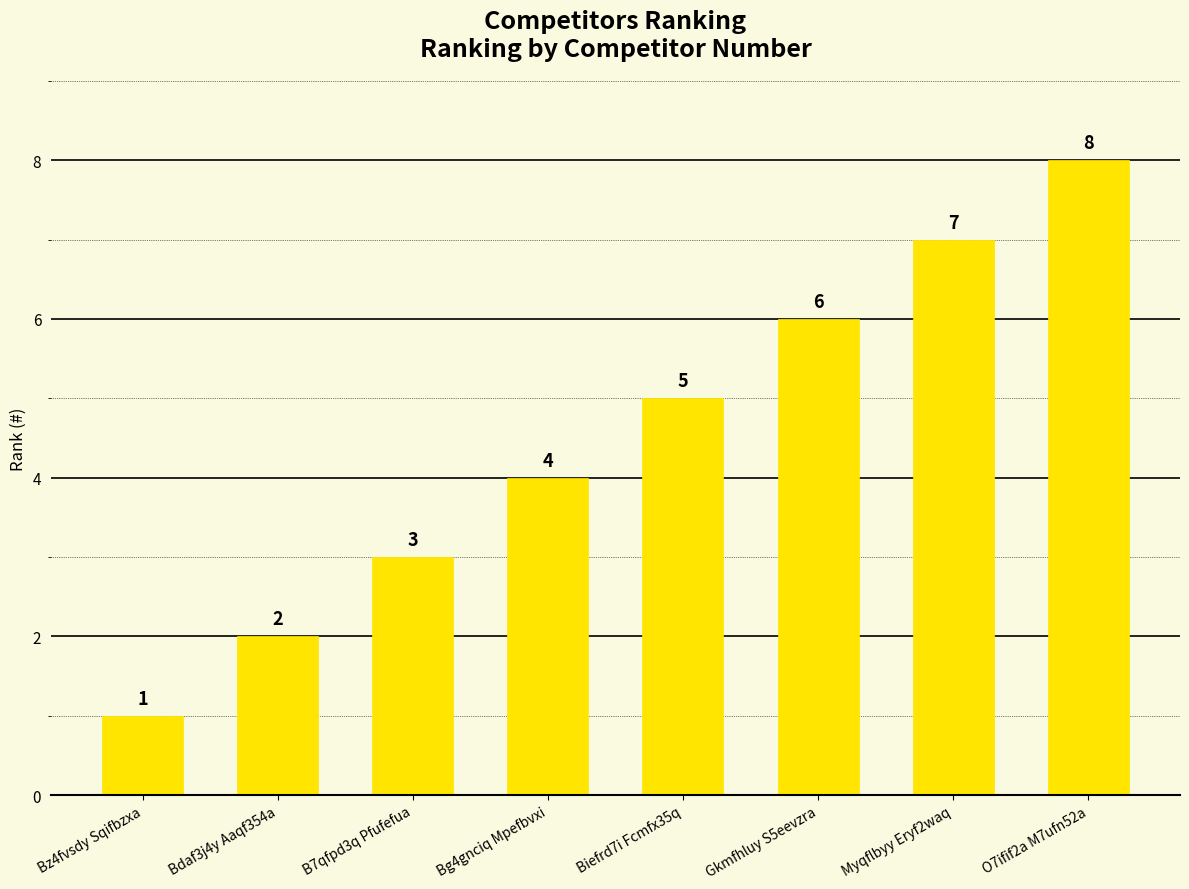

Reading right to left, transcribe all the data shown in this chart.

O7ifif2a M7ufn52a=8	Myqflbyy Eryf2waq=7	Gkmfhluy S5eevzra=6	Biefrd7i Fcmfx35q=5	Bg4gnciq Mpefbvxi=4	B7qfpd3q Pfufefua=3	Bdaf3j4y Aaqf354a=2	Bz4fvsdy Sqifbzxa=1